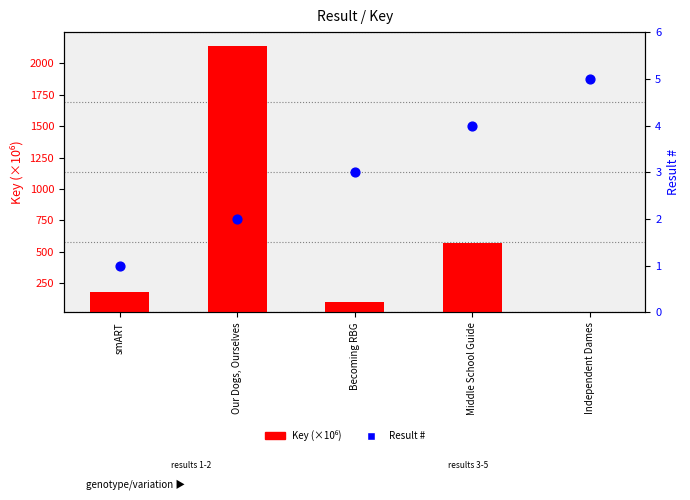

Which series contains the lowest Y value?

Result #